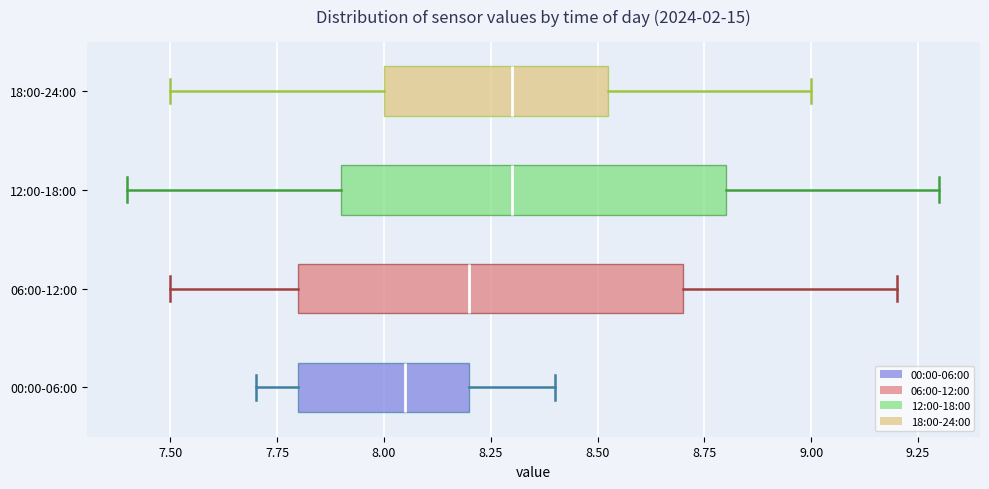

Reading bottom to top, transcribe this box plot: for each box, give where its median line is, the range the box spans, and where its two whiskers end, as read against the x-axis. The values are not printed on the chart, so give them approximately, as read against the axis.

00:00-06:00: median 8.05, box 7.80 to 8.20, whiskers 7.70 to 8.40
06:00-12:00: median 8.20, box 7.80 to 8.70, whiskers 7.50 to 9.20
12:00-18:00: median 8.30, box 7.90 to 8.80, whiskers 7.40 to 9.30
18:00-24:00: median 8.30, box 8.00 to 8.55, whiskers 7.50 to 9.00